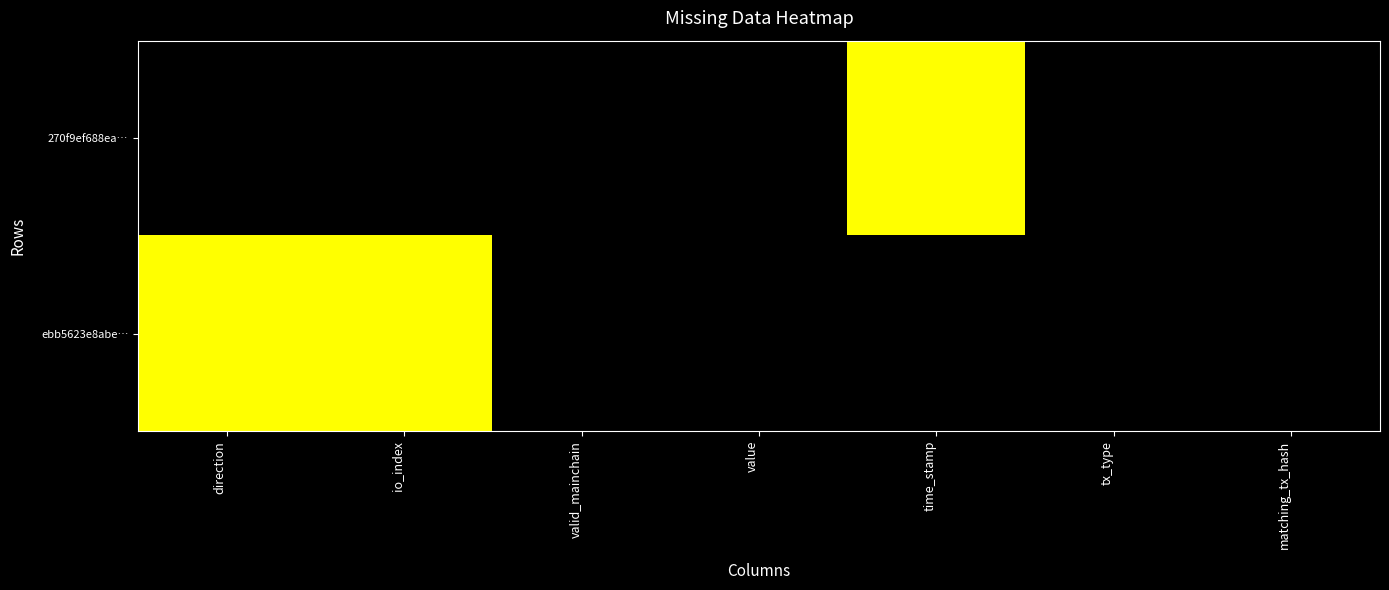

Between io_index and tx_type, which is larger?

io_index